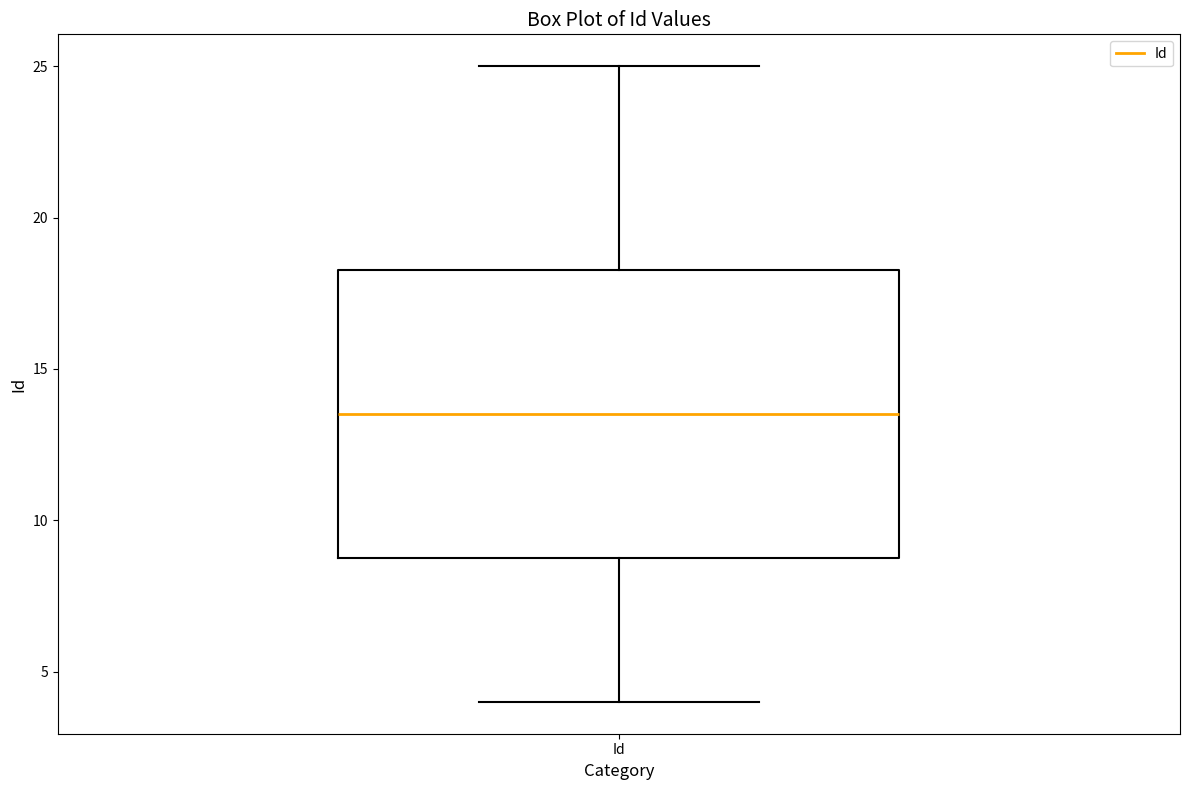

Where is the lower edge of the box for Id on the y-axis? The values are not printed on the chart, so give them approximately, as read against the axis.

9.0